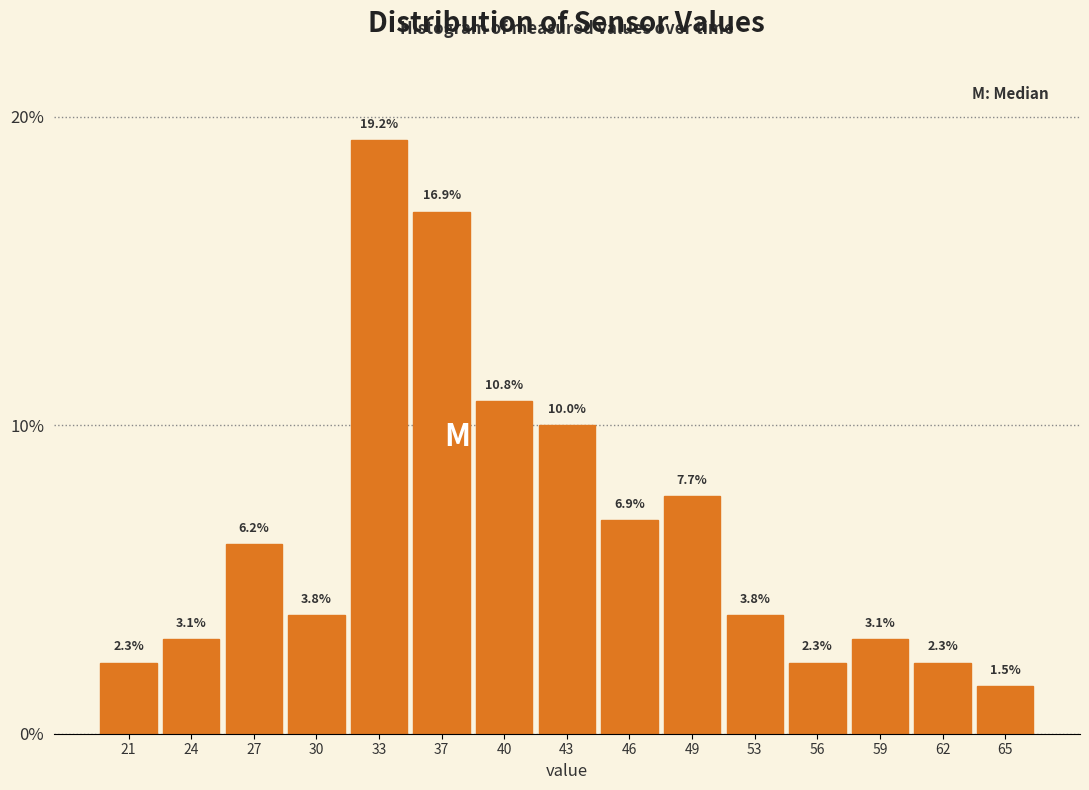

Which range on the x-axis has the tallest bar?

31.8 to 35.0